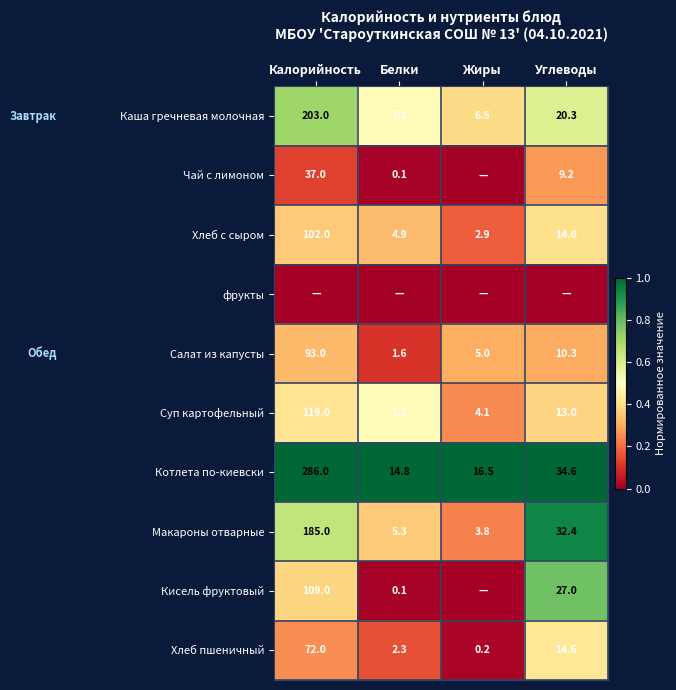

Where does the Хлеб с сыром series first go above 14?

Калорийность